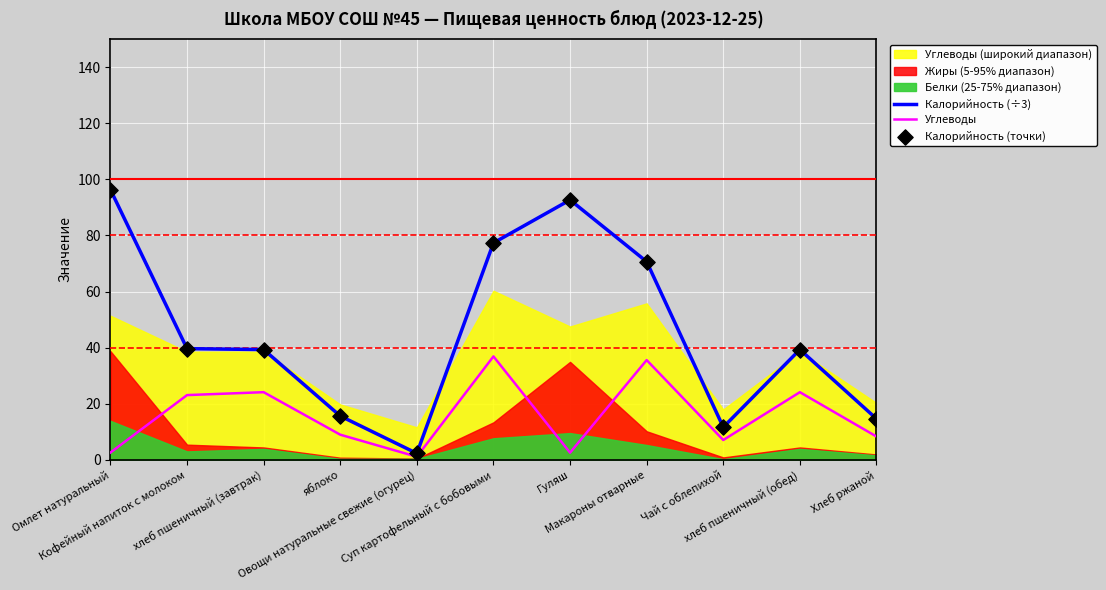

Which series has the largest total across all categories?

Калорийность (÷3)